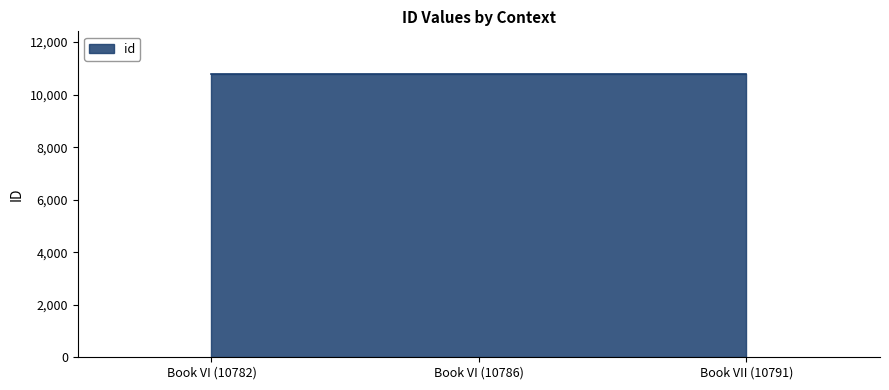

Which label corresponds to the largest value in the chart?

Book VII (10791)